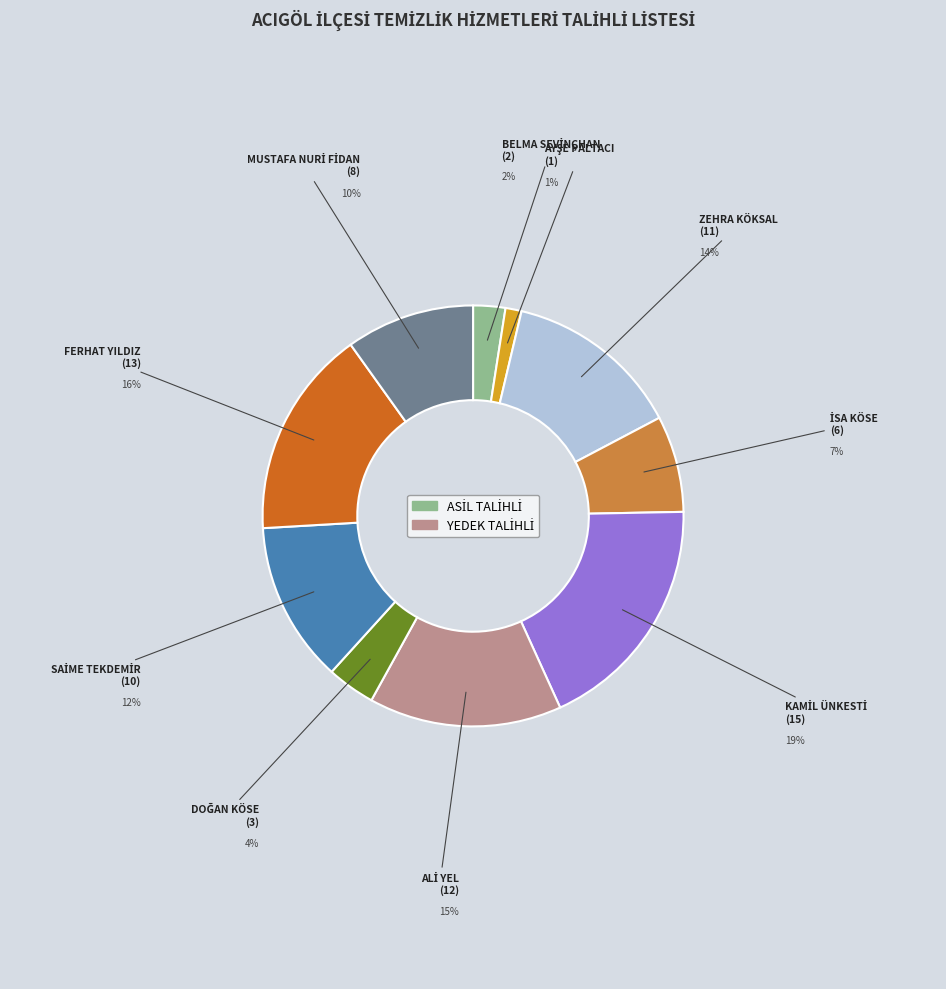

Does any single category account for the majority?

No